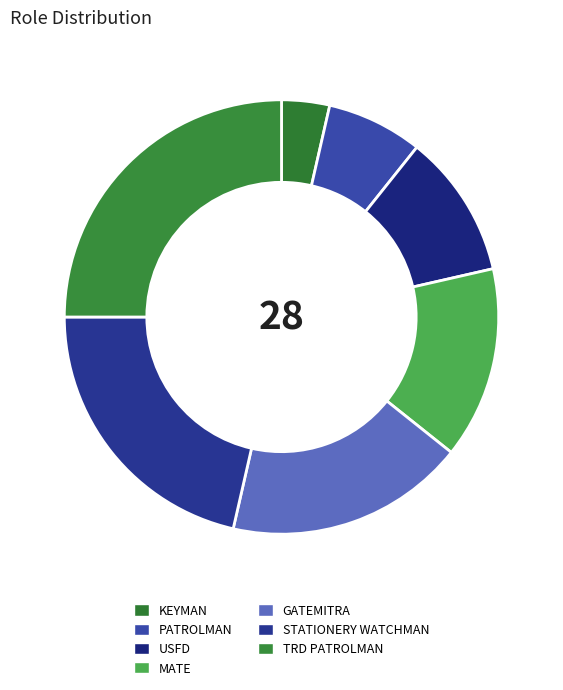

The PATROLMAN slice represents 7% of the pie. True or false?

True